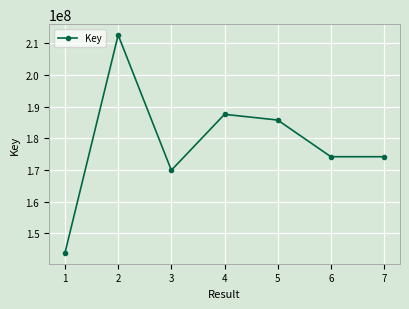

Where is the first local minimum?

3